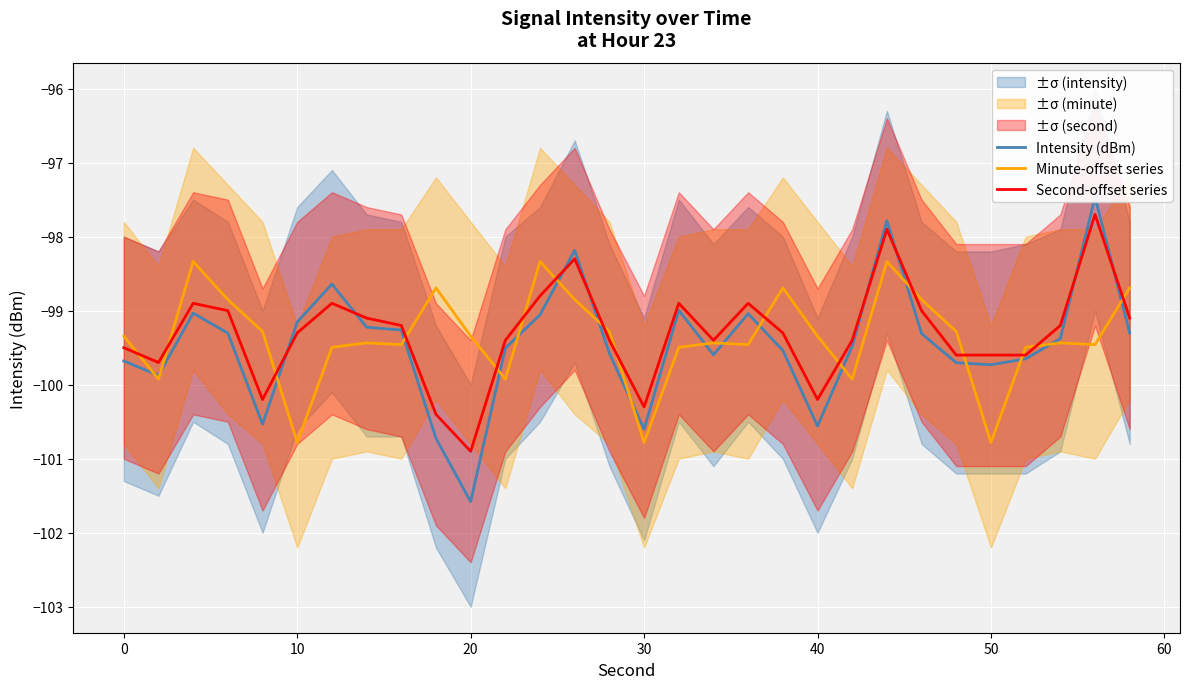

Which series has the largest total across all categories?

Second-offset series